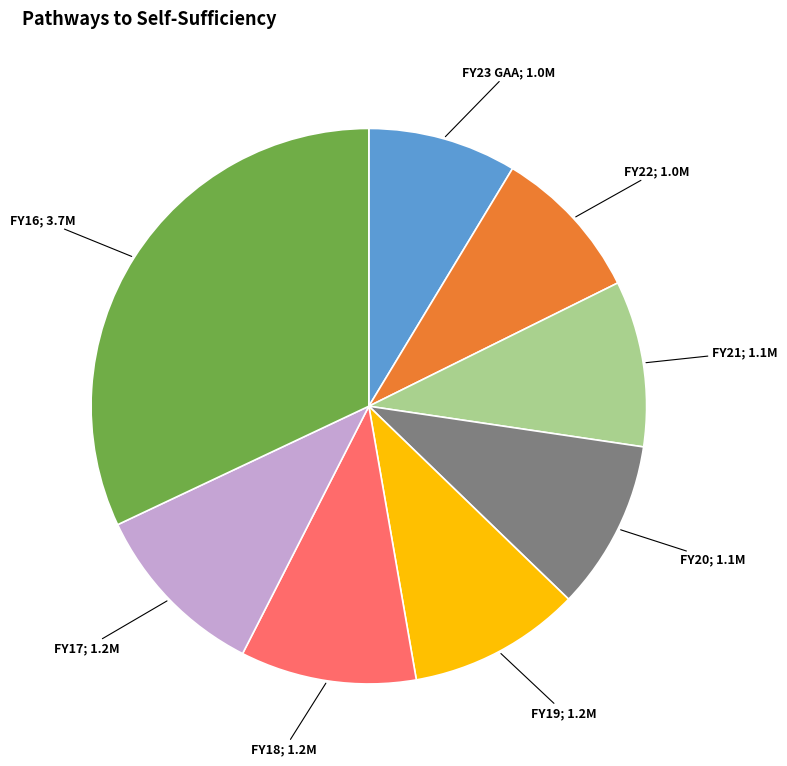

Is there a majority slice in this chart?

No